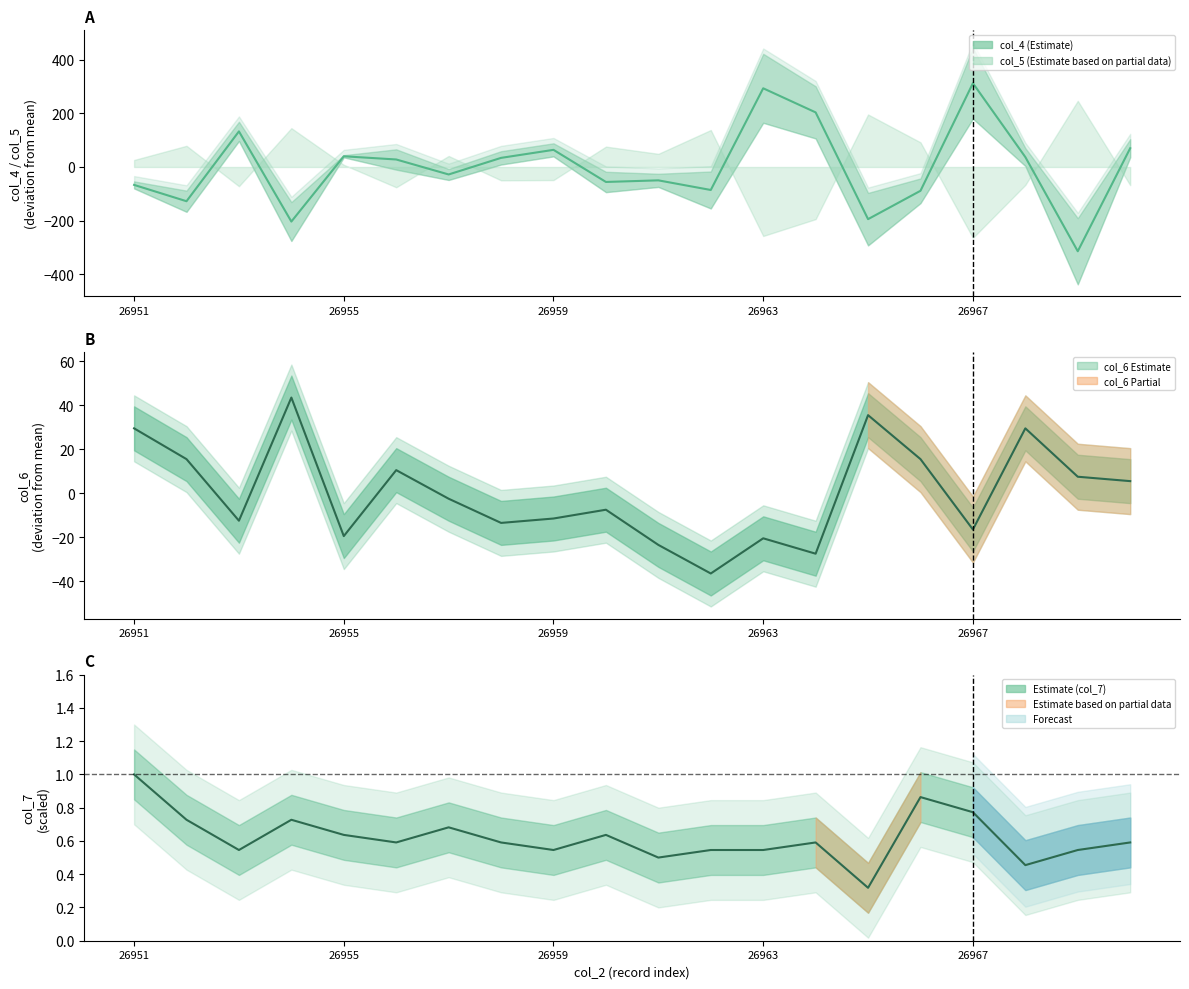

How many lines are shown in the chart?

3